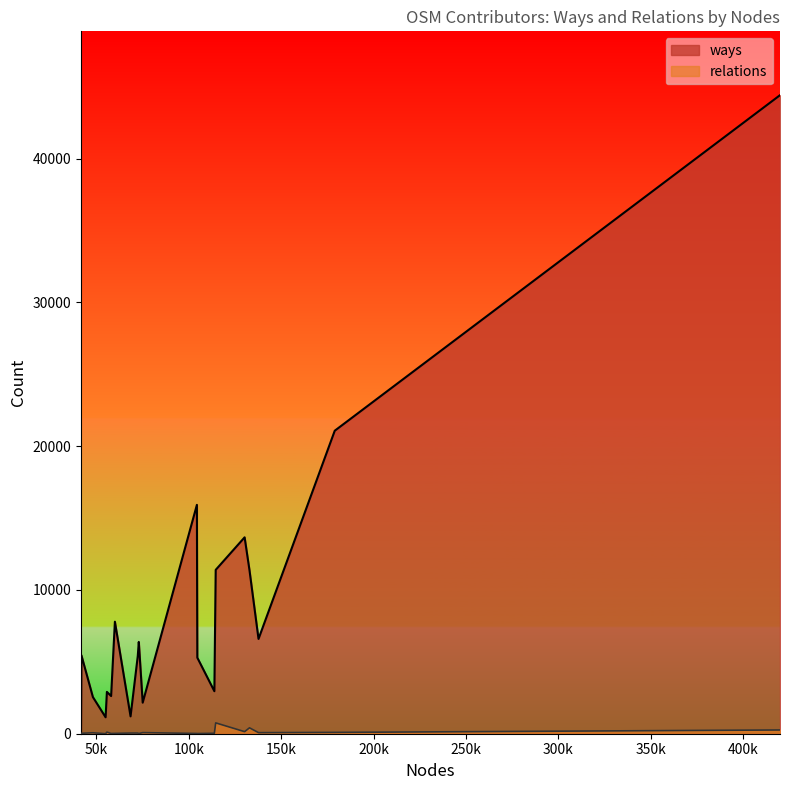

List the series in order of their overall mean, highest first.

ways, relations